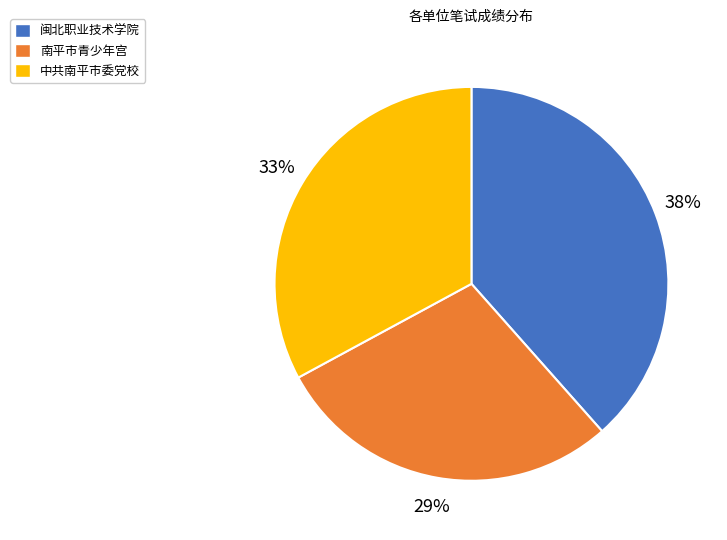

Is the sum of 南平市青少年宫 and 中共南平市委党校 greater than half?

Yes